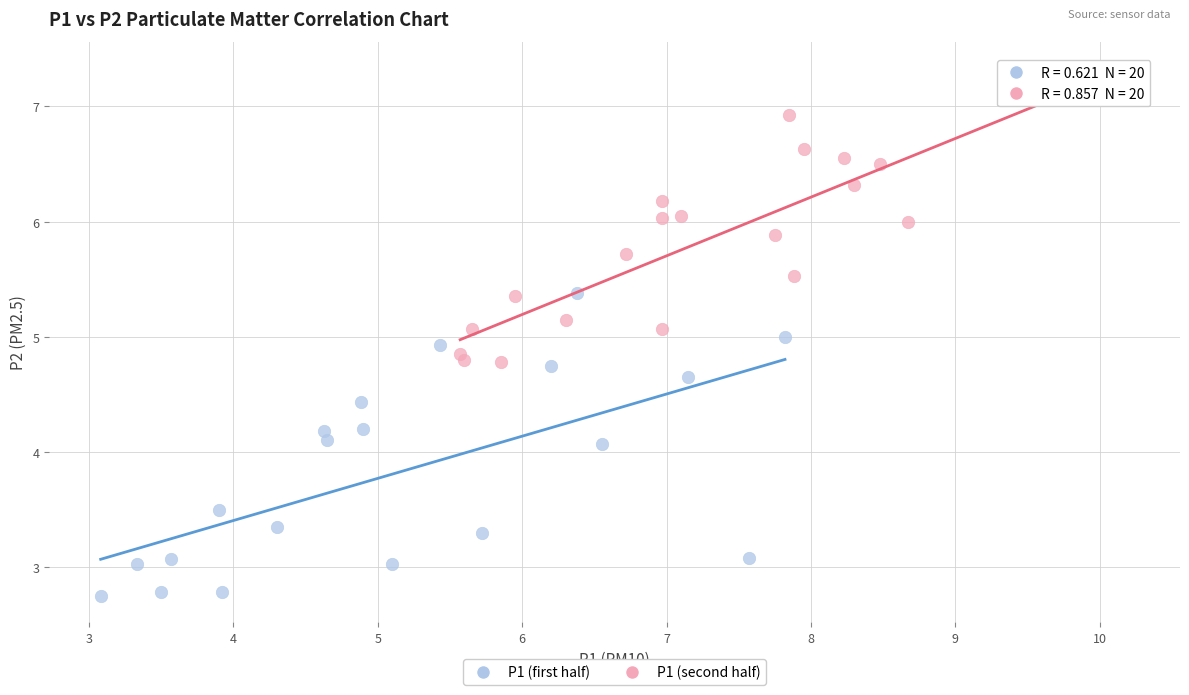

Which series reaches the minimum Y coordinate?

P1 (first half)